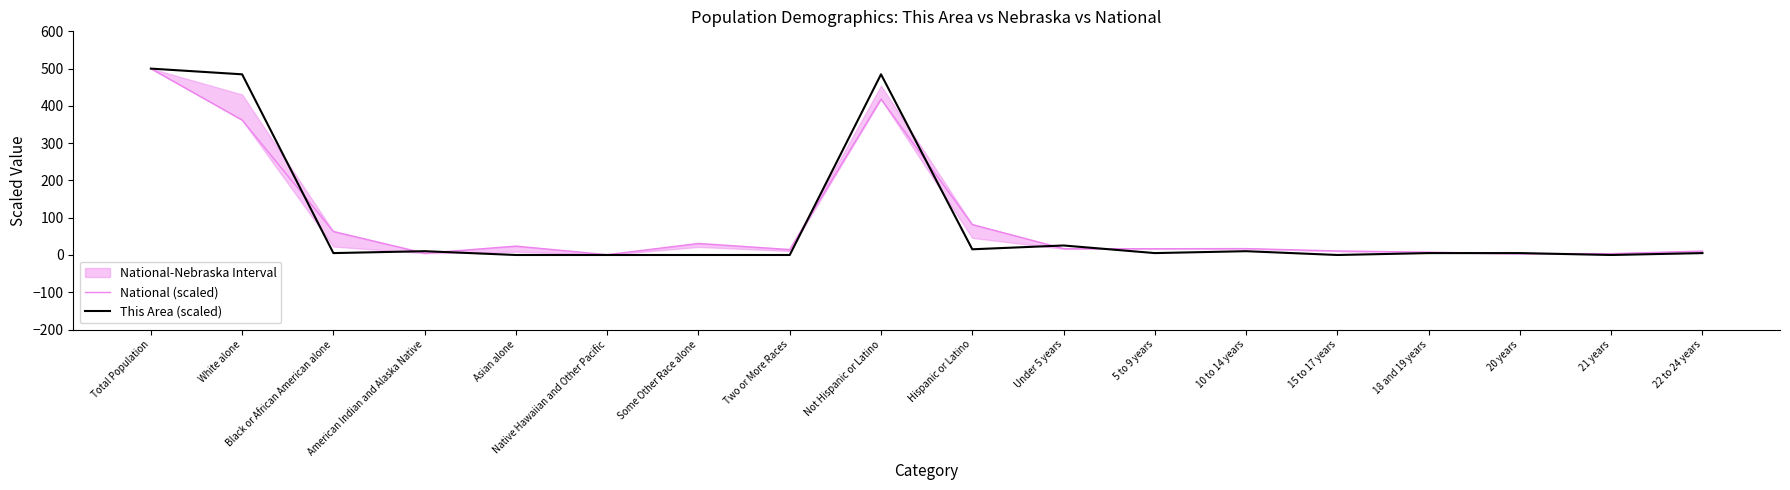

How many lines are shown in the chart?

2